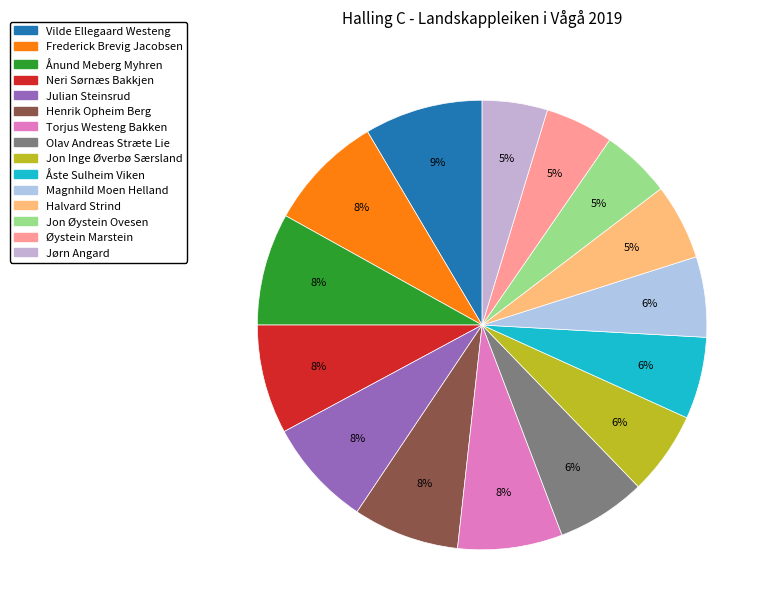

Count the number of slices in the pie.

15